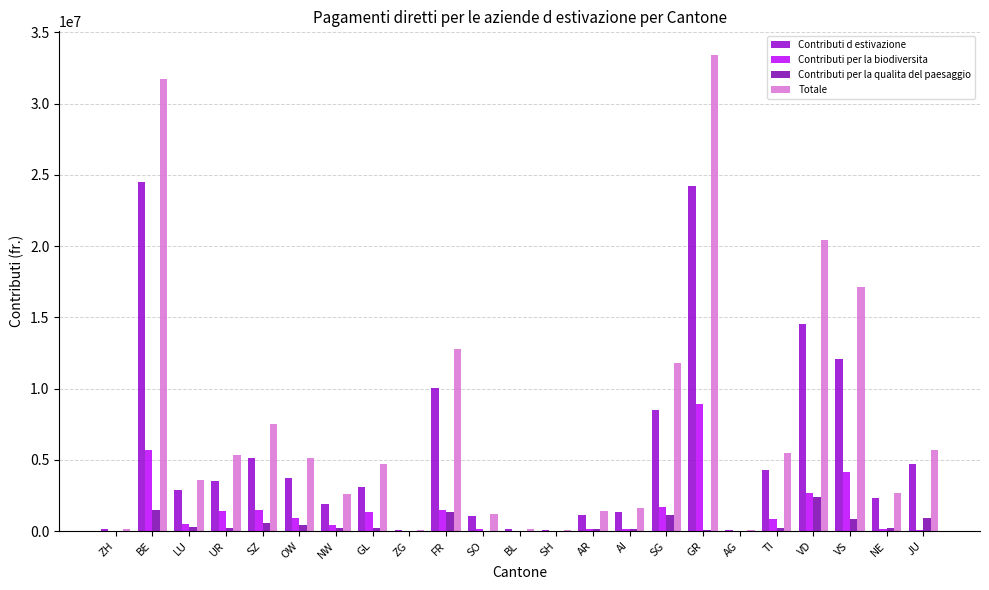

At which category does the chart reach its peak across all series?

GR